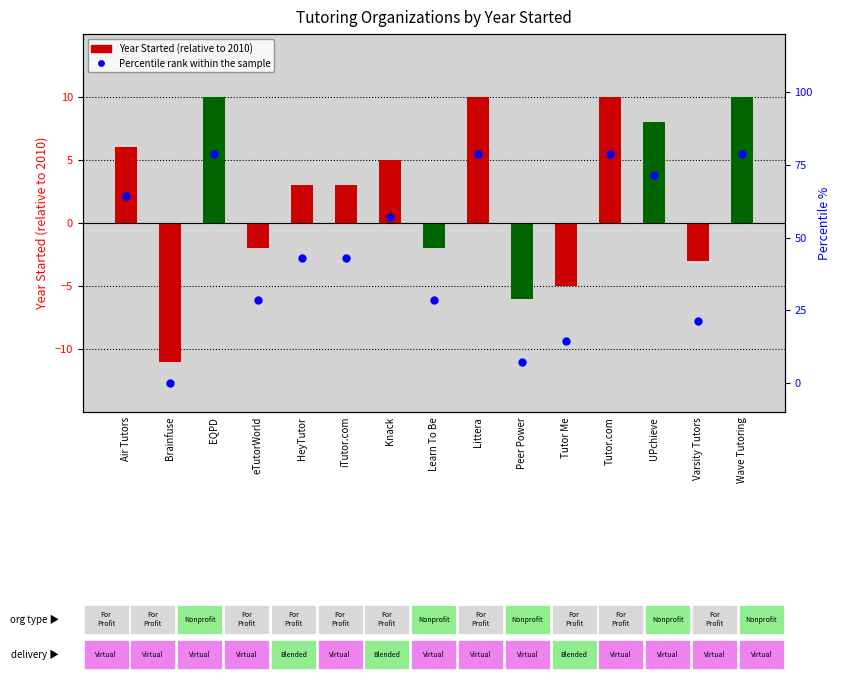

Which series reaches the maximum Y coordinate?

Percentile rank within the sample